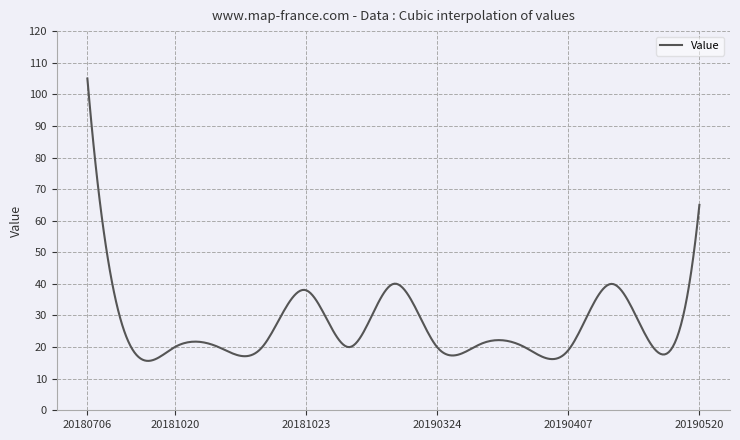

What is the smallest value displayed?

15.6